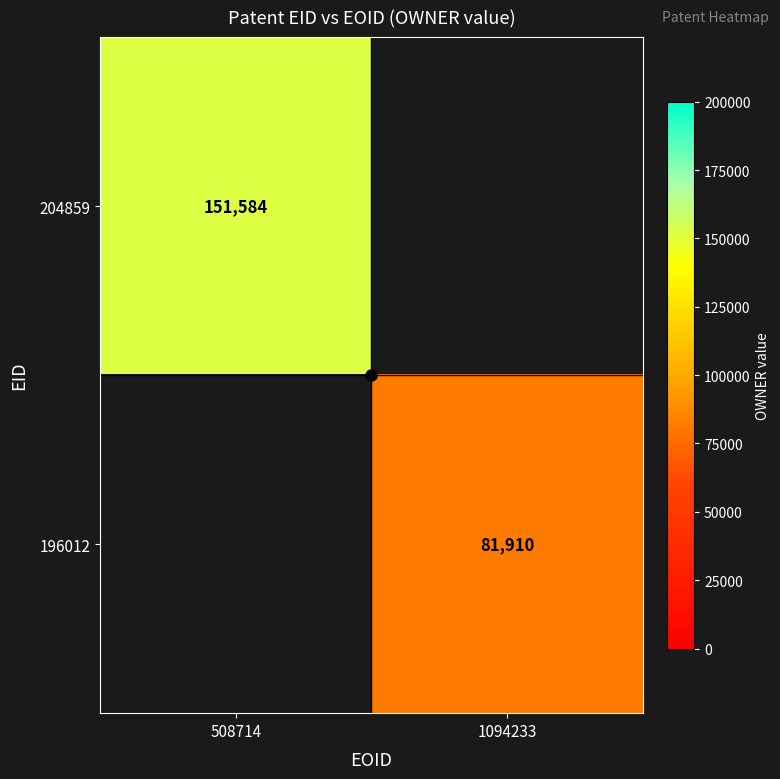

At which label is 204859 closest to 75792?

508714